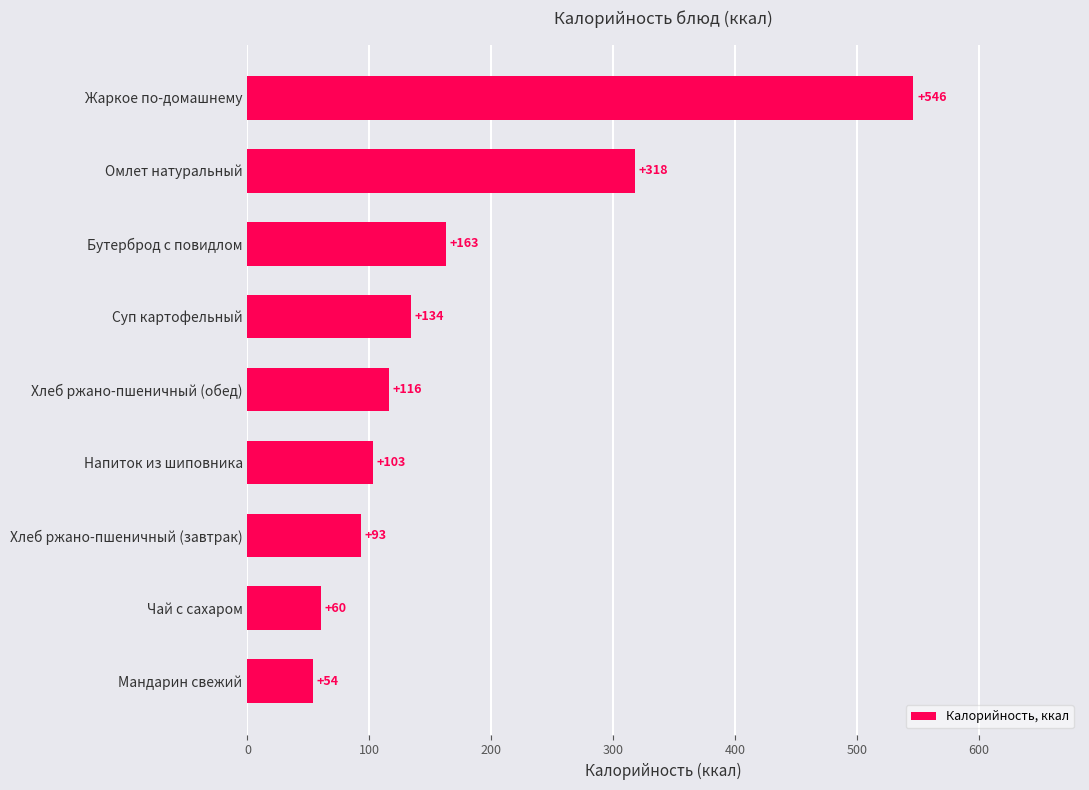

Are the bars horizontal?

Yes